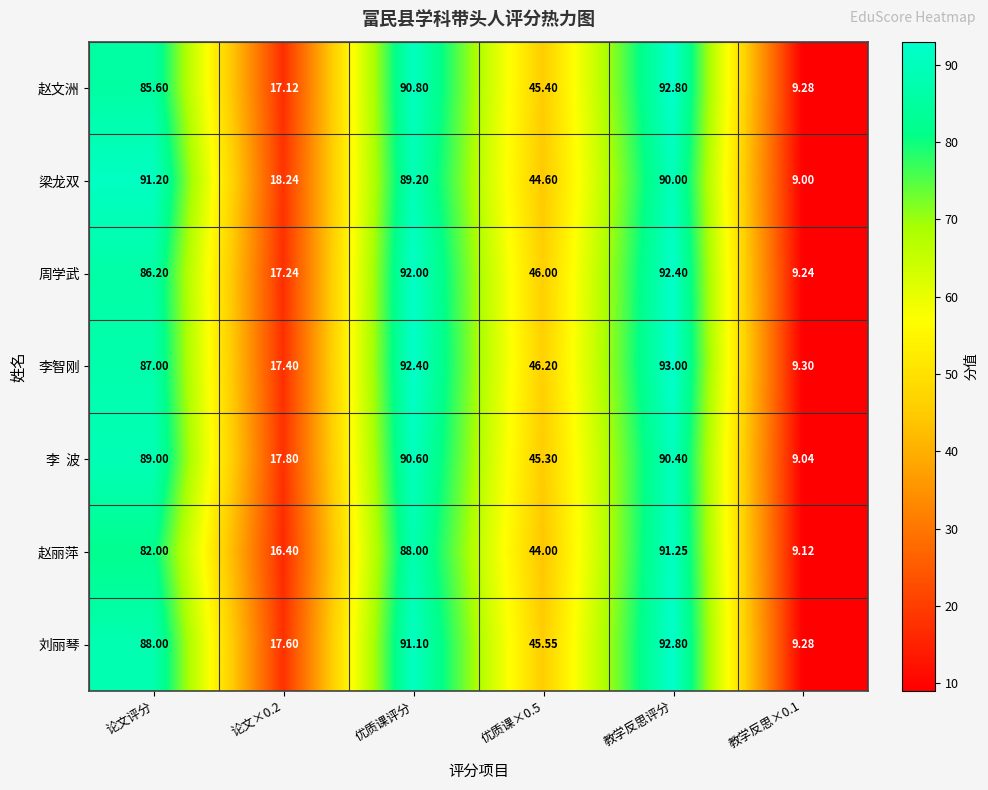

Between 论文×0.2 and 教学反思评分, which series saw the biggest shift?

赵文洲